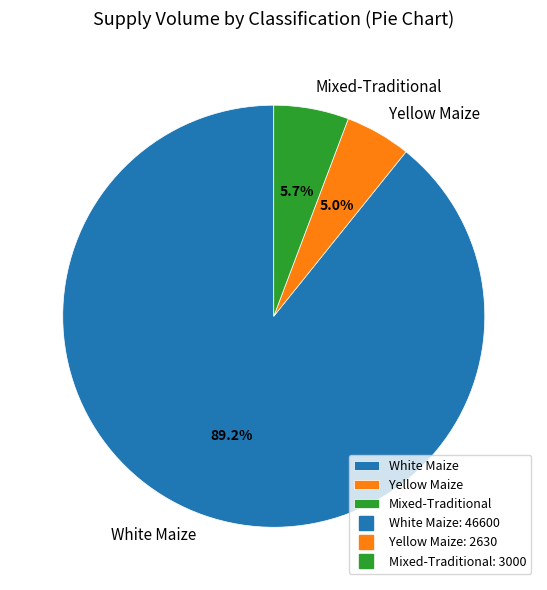

Is White Maize the majority of the pie?

Yes